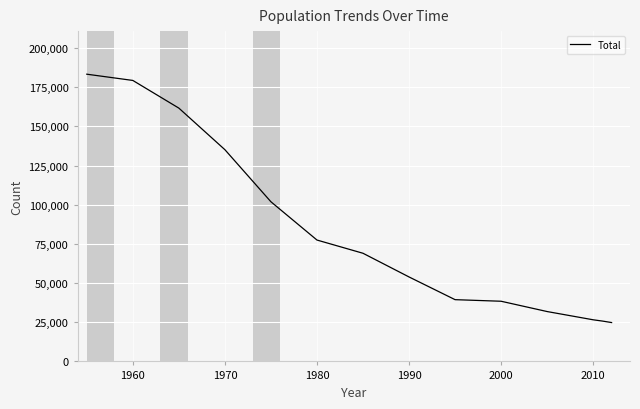

What is the maximum value shown in the chart?

183265